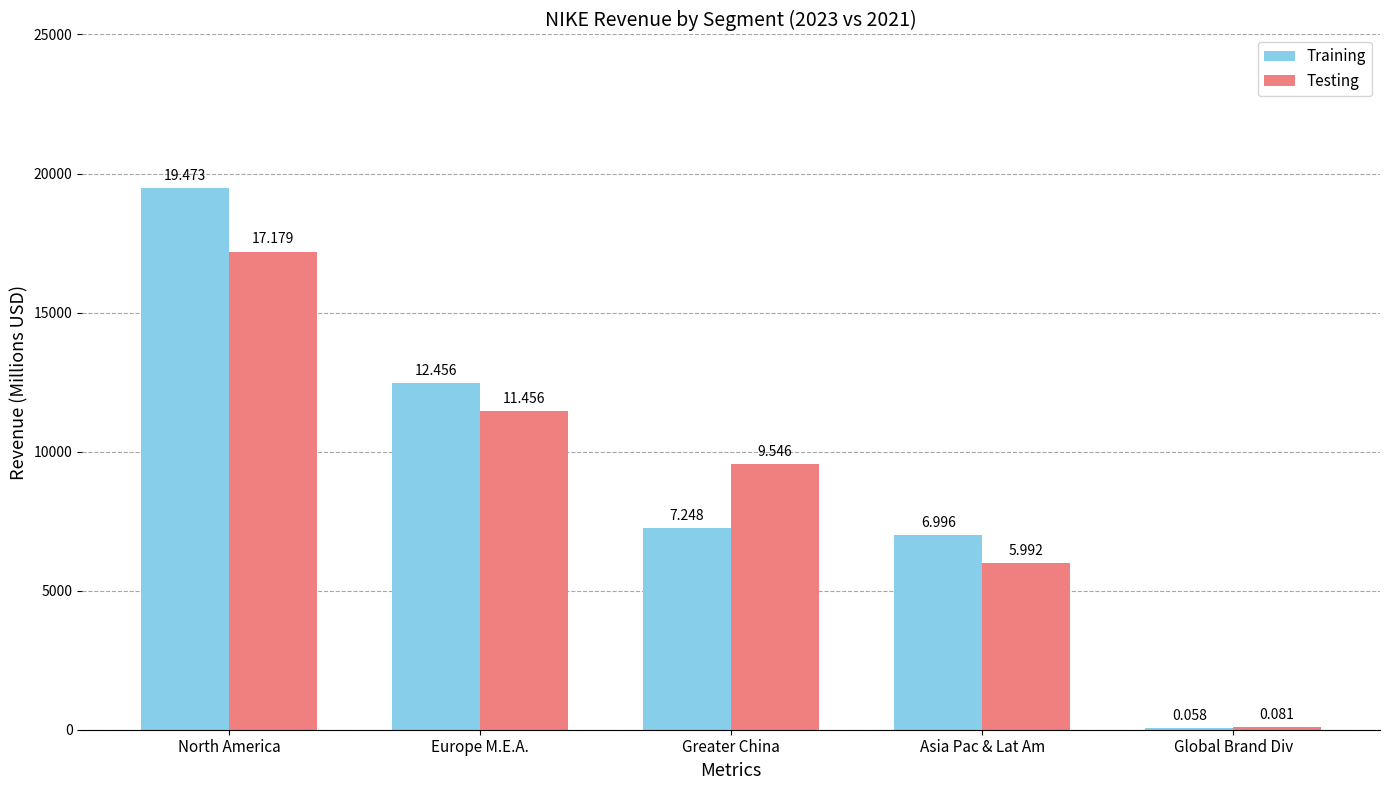

Reading left to right, what are all the values shown in this chart?

Training: 19473.2	12456.0	7248.0	6996.0	58.0
Testing: 17179.0	11456.0	9546.0	5992.0	81.0